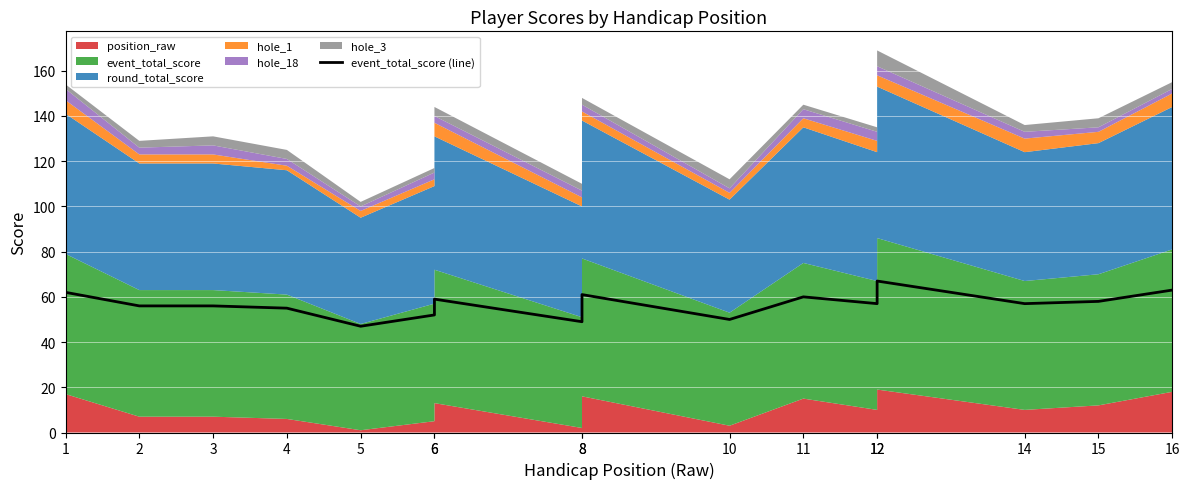

At which label does the data first exceed 57?

1